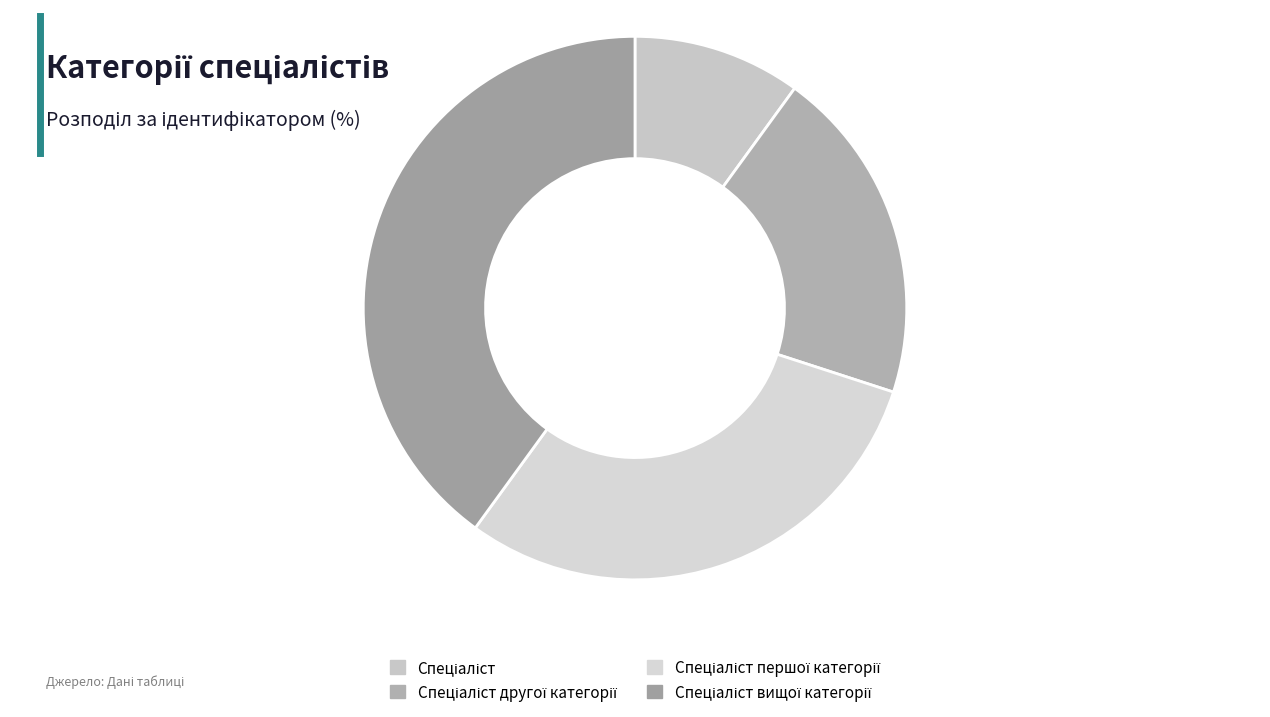

How many segments does this pie chart have?

4